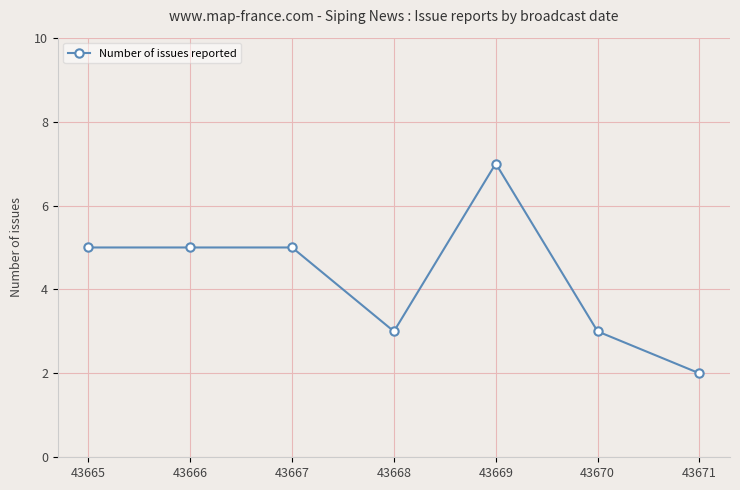

What is the sum of the values at 43666 and 43667?

10